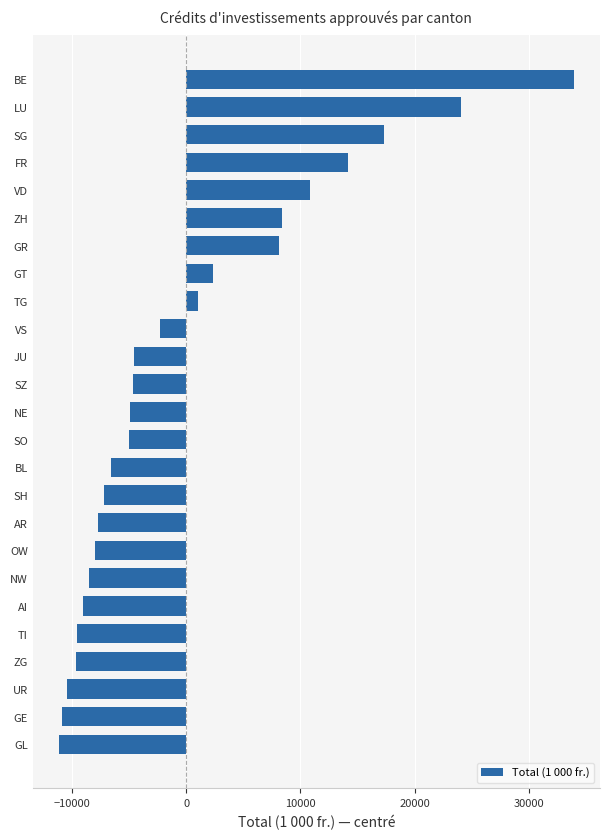

What is the smallest value displayed?

-11186.8